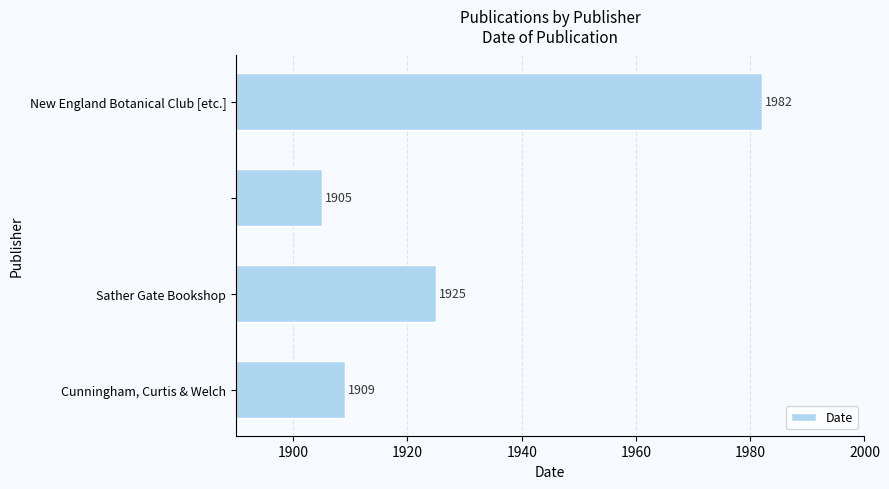

What is the maximum value shown in the chart?

1982